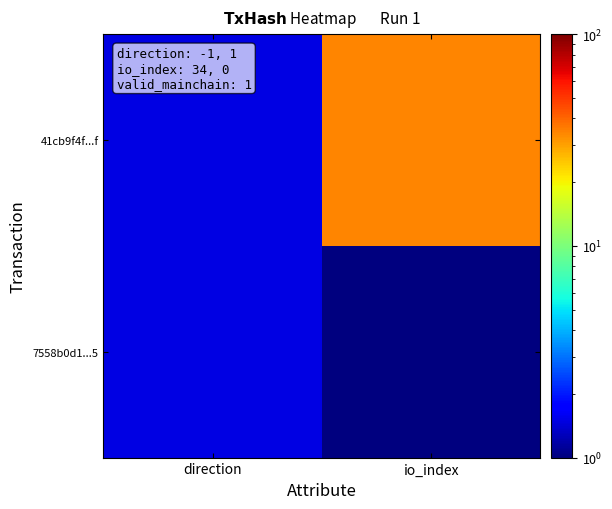

How many series are shown in this chart?

2